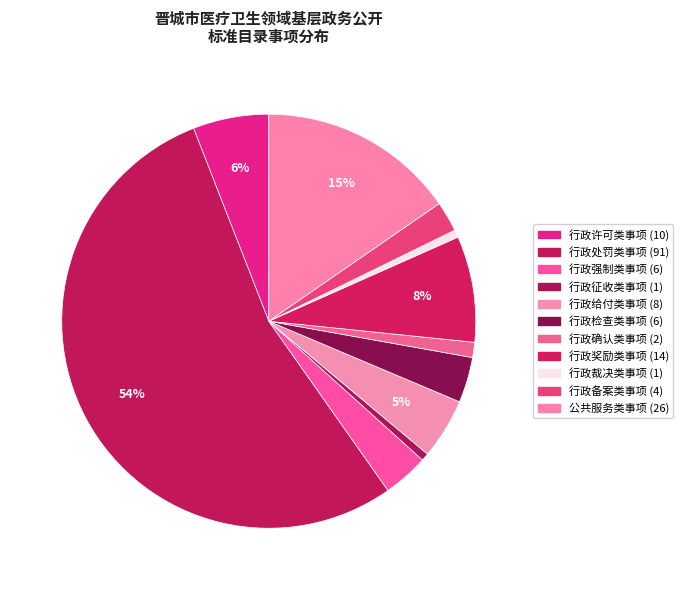

Which category accounts for the majority?

行政处罚类事项